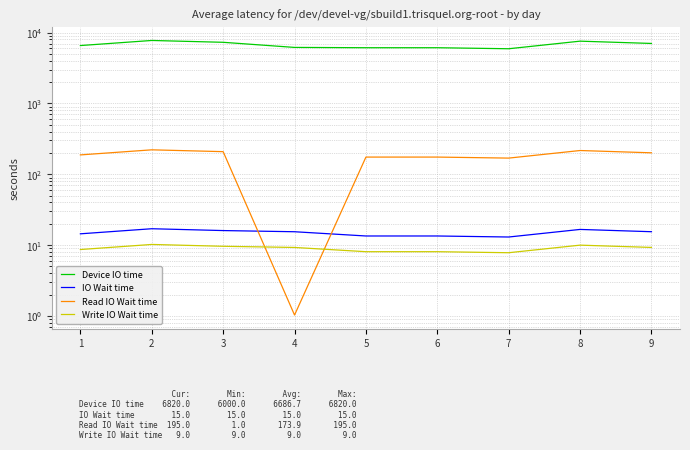

True or false: IO Wait time and Device IO time cross at least once.

False